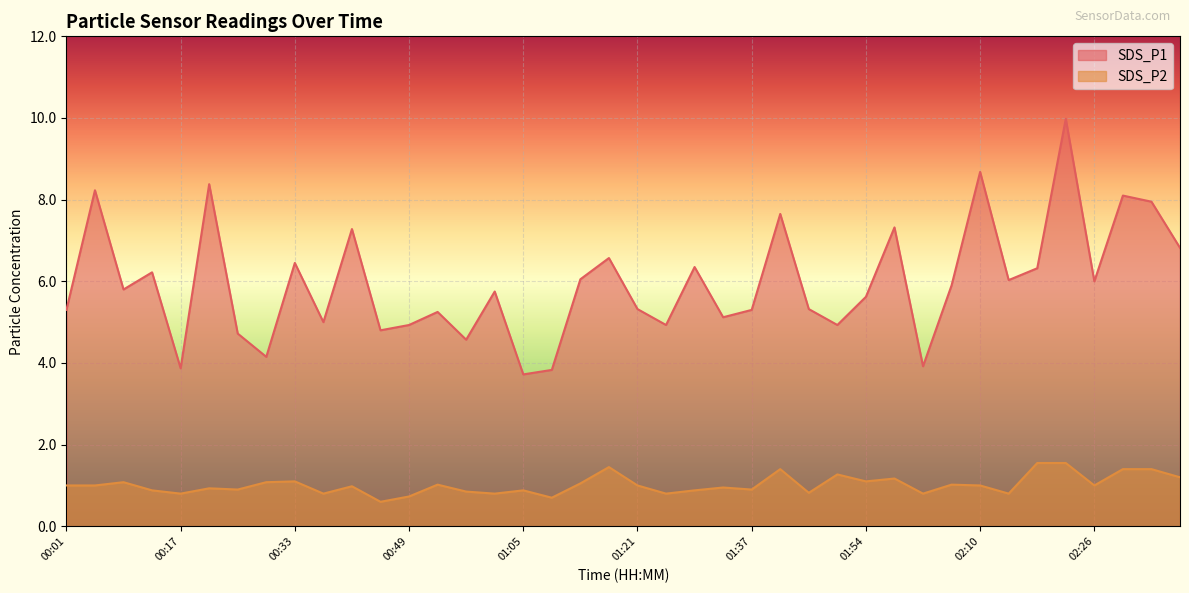

True or false: SDS_P1 and SDS_P2 cross at least once.

False